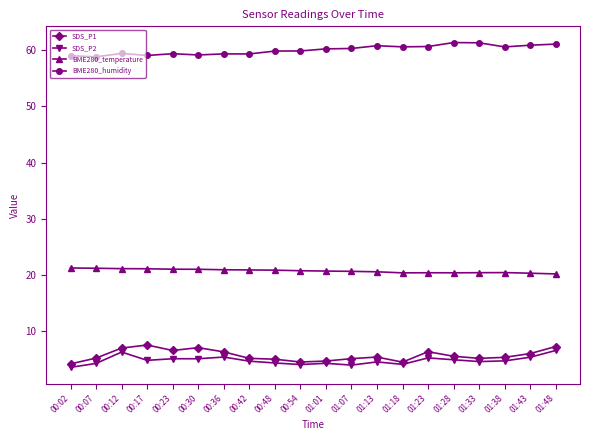

The value of BME280_temperature at 00:07 is 21.2. True or false?

True